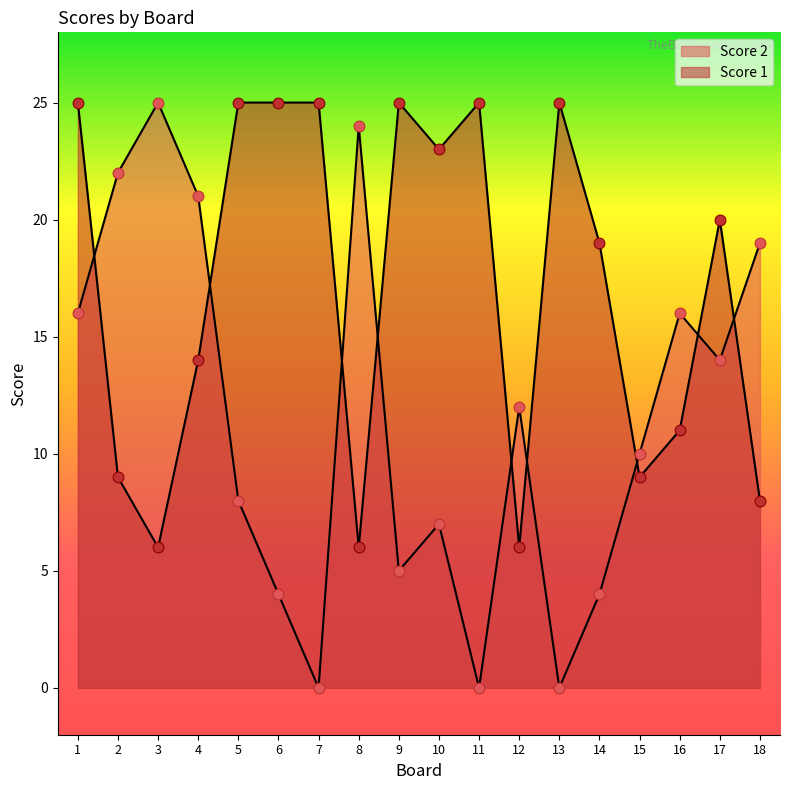

Which series reaches the maximum Y coordinate?

Score 2